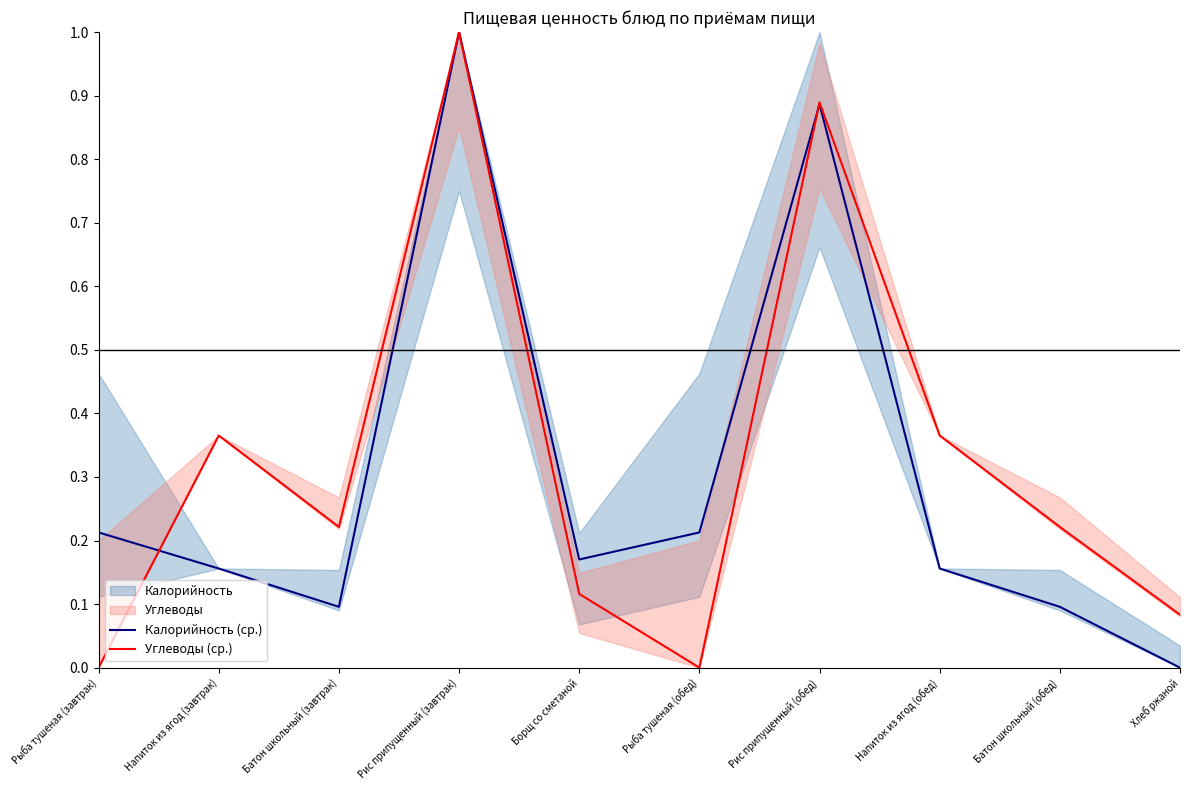

Where is the first local minimum for Углеводы (ср.)?

Батон школьный (завтрак)